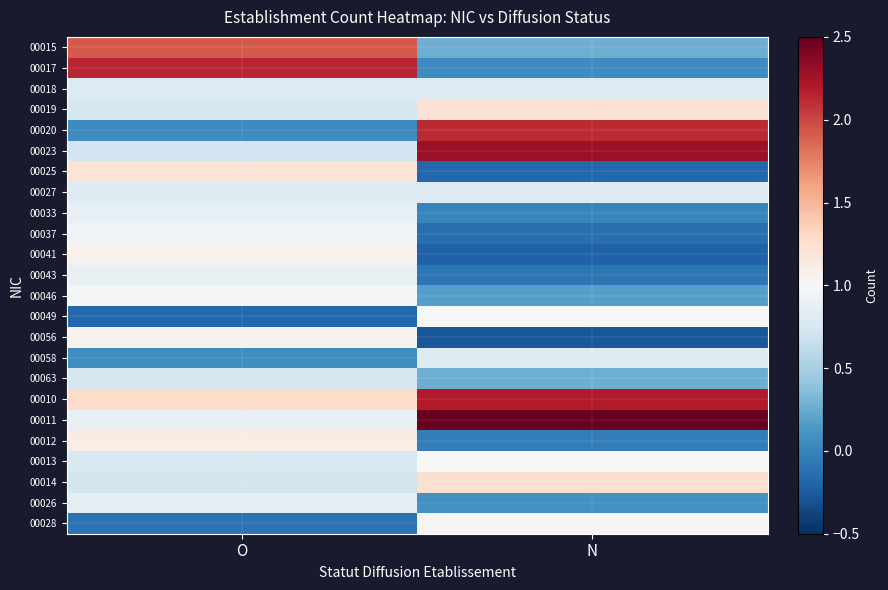

At how many categories does at least one series exceed 1?

2